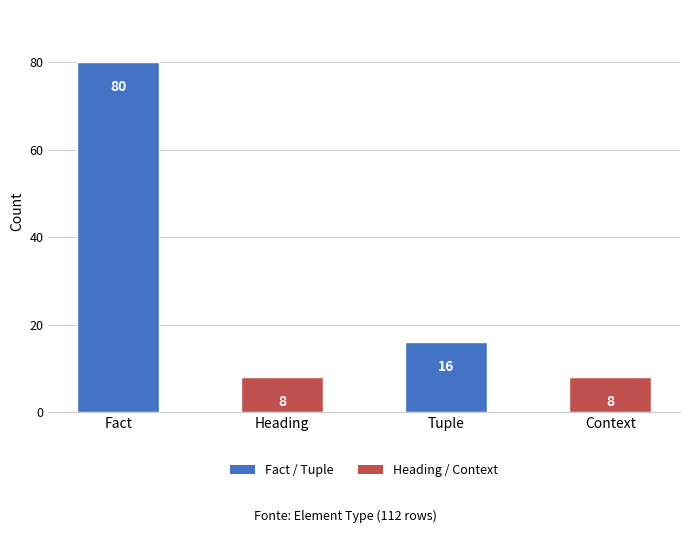

Reading left to right, what are all the values shown in this chart?

80	8	16	8